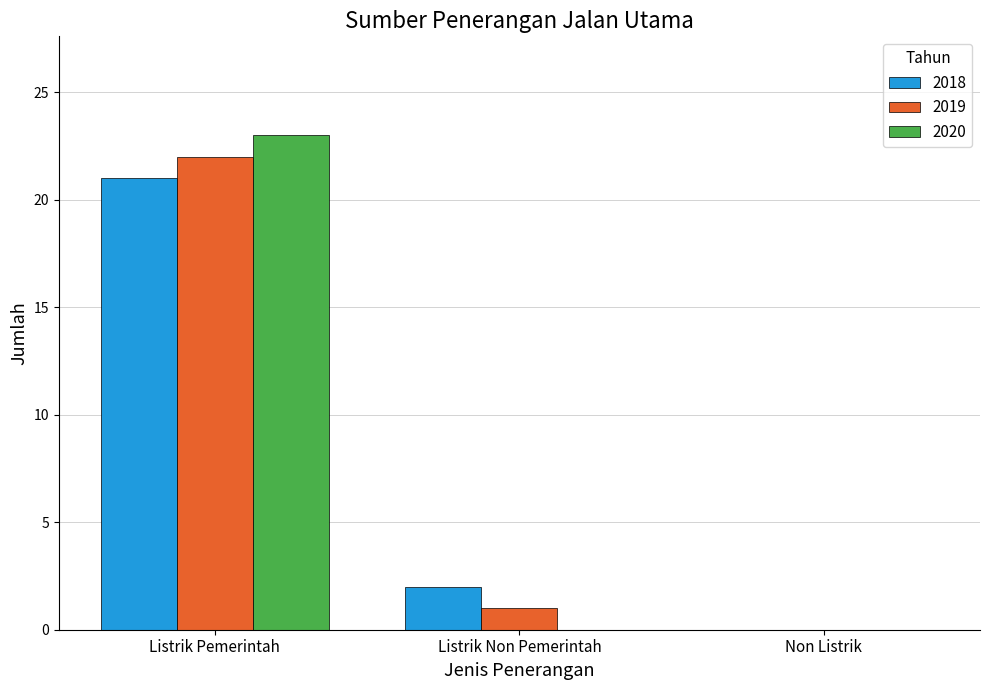

What is the total value across all series at Listrik Non Pemerintah?

3